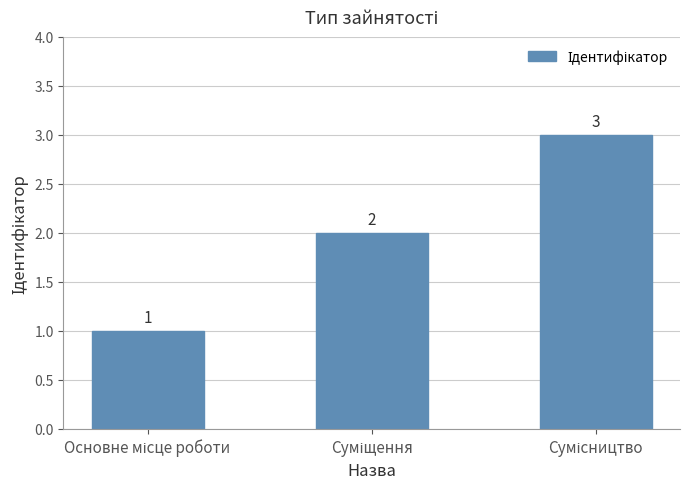

What is the maximum value shown in the chart?

3